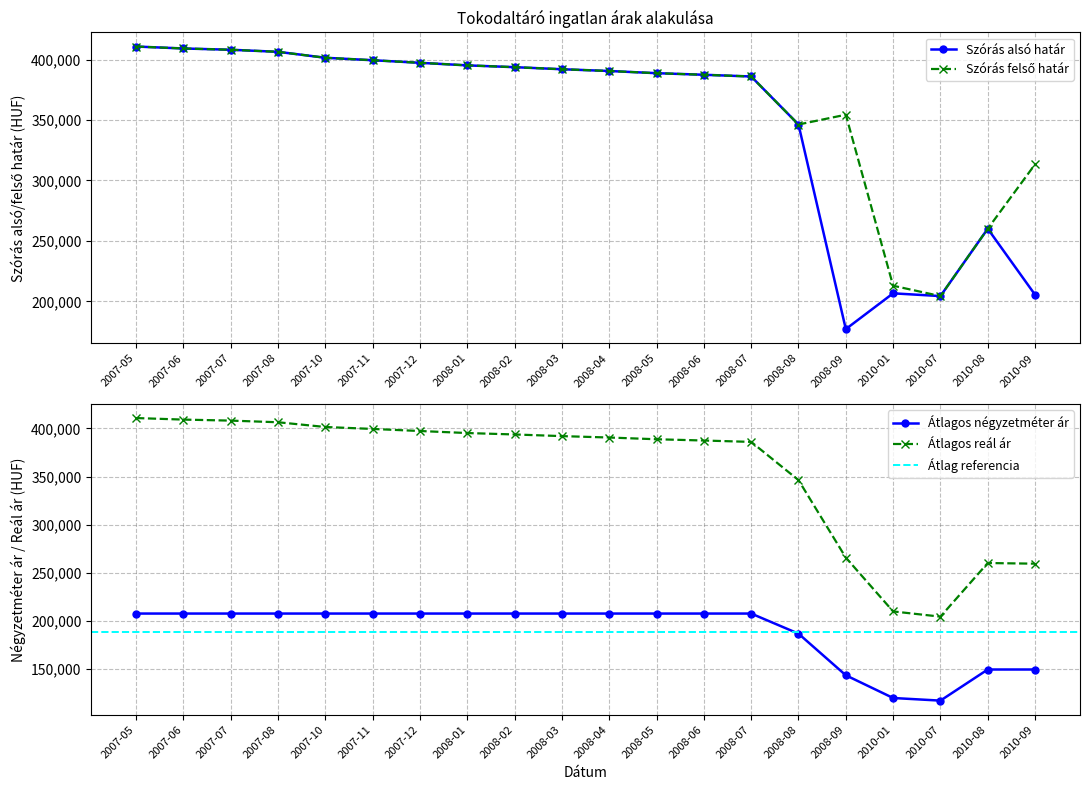

What position from the right is 2008-09?

5